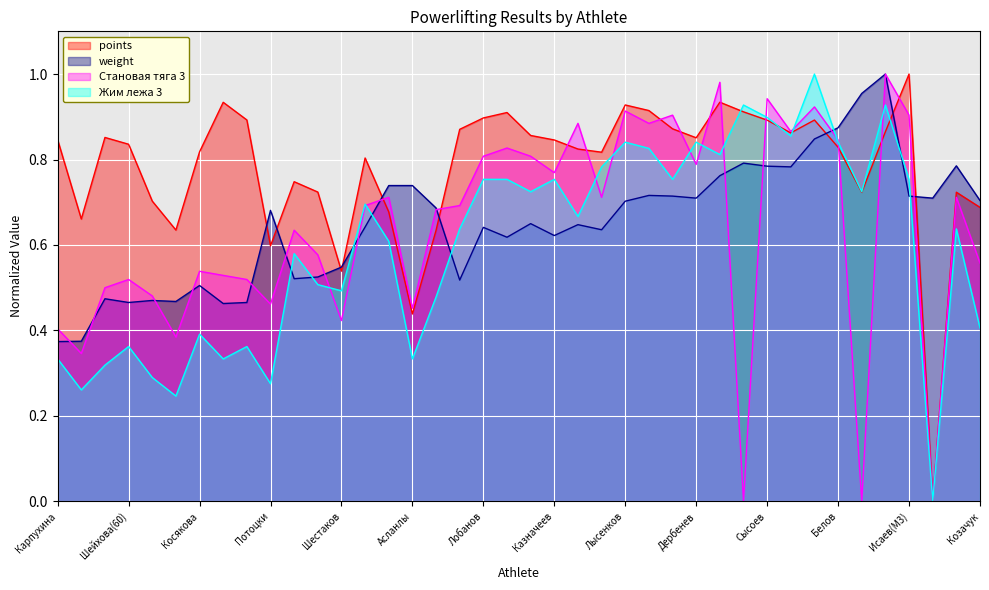

Reading left to right, extract all data points from this chart.

points: Карпухина=0.8	Сабирова=0.7	Шмахтенкова=0.9	Шейхова(60)=0.8	Федорищенко=0.7	Самохина=0.6	Косякова=0.8	Сушкова=0.9	Шейхова(M2)=0.9	Потоцки=0.6	Максимов=0.7	Онищенко=0.7	Шестаков=0.5	Каспер=0.8	Скоробогатов=0.7	Асланлы=0.4	Сорокин=0.6	Чечевицын=0.9	Лобанов=0.9	Меженин=0.9	Телицын=0.9	Казначеев=0.8	Трынов=0.8	Галкин=0.8	Лысенков=0.9	Мурсюкаев=0.9	Исаев(O)=0.9	Дербенев=0.9	Мамасадыков=0.9	Калиниченко=0.9	Сысоев=0.9	Керимов=0.9	Кокорев=0.9	Белов=0.8	Петрухин=0.7	Круглов=0.9	Исаев(M3)=1.0	Новоселов=0.0	Дудчик=0.7	Козачук=0.7
weight: Карпухина=0.4	Сабирова=0.4	Шмахтенкова=0.5	Шейхова(60)=0.5	Федорищенко=0.5	Самохина=0.5	Косякова=0.5	Сушкова=0.5	Шейхова(M2)=0.5	Потоцки=0.7	Максимов=0.5	Онищенко=0.5	Шестаков=0.5	Каспер=0.6	Скоробогатов=0.7	Асланлы=0.7	Сорокин=0.7	Чечевицын=0.5	Лобанов=0.6	Меженин=0.6	Телицын=0.6	Казначеев=0.6	Трынов=0.6	Галкин=0.6	Лысенков=0.7	Мурсюкаев=0.7	Исаев(O)=0.7	Дербенев=0.7	Мамасадыков=0.8	Калиниченко=0.8	Сысоев=0.8	Керимов=0.8	Кокорев=0.8	Белов=0.9	Петрухин=1.0	Круглов=1.0	Исаев(M3)=0.7	Новоселов=0.7	Дудчик=0.8	Козачук=0.7
Становая тяга 3: Карпухина=0.4	Сабирова=0.3	Шмахтенкова=0.5	Шейхова(60)=0.5	Федорищенко=0.5	Самохина=0.4	Косякова=0.5	Сушкова=0.5	Шейхова(M2)=0.5	Потоцки=0.5	Максимов=0.6	Онищенко=0.6	Шестаков=0.4	Каспер=0.7	Скоробогатов=0.7	Асланлы=0.5	Сорокин=0.7	Чечевицын=0.7	Лобанов=0.8	Меженин=0.8	Телицын=0.8	Казначеев=0.8	Трынов=0.9	Галкин=0.7	Лысенков=0.9	Мурсюкаев=0.9	Исаев(O)=0.9	Дербенев=0.8	Мамасадыков=1.0	Калиниченко=0.0	Сысоев=0.9	Керимов=0.9	Кокорев=0.9	Белов=0.8	Петрухин=0.0	Круглов=1.0	Исаев(M3)=0.9	Новоселов=0.0	Дудчик=0.7	Козачук=0.6
Жим лежа 3: Карпухина=0.3	Сабирова=0.3	Шмахтенкова=0.3	Шейхова(60)=0.4	Федорищенко=0.3	Самохина=0.2	Косякова=0.4	Сушкова=0.3	Шейхова(M2)=0.4	Потоцки=0.3	Максимов=0.6	Онищенко=0.5	Шестаков=0.5	Каспер=0.7	Скоробогатов=0.6	Асланлы=0.3	Сорокин=0.5	Чечевицын=0.6	Лобанов=0.8	Меженин=0.8	Телицын=0.7	Казначеев=0.8	Трынов=0.7	Галкин=0.8	Лысенков=0.8	Мурсюкаев=0.8	Исаев(O)=0.8	Дербенев=0.8	Мамасадыков=0.8	Калиниченко=0.9	Сысоев=0.9	Керимов=0.9	Кокорев=1.0	Белов=0.8	Петрухин=0.7	Круглов=0.9	Исаев(M3)=0.8	Новоселов=0.0	Дудчик=0.6	Козачук=0.4